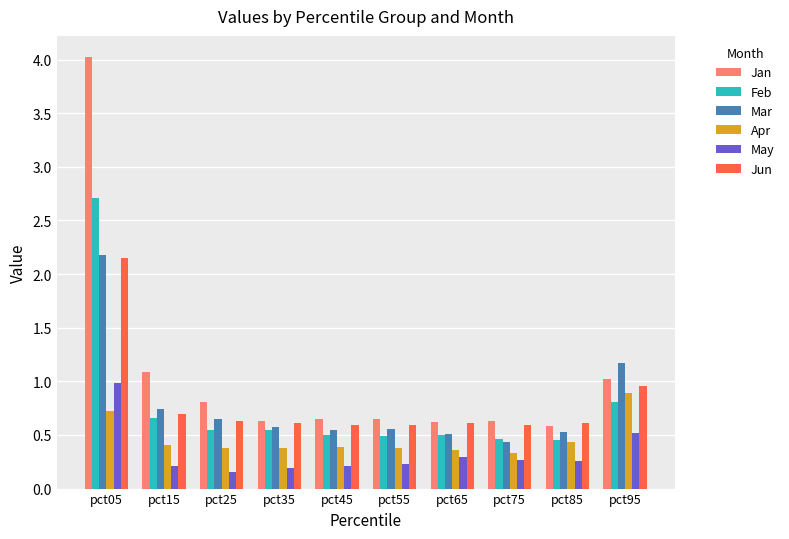

True or false: Apr has a value of 0.2 at pct25.

False